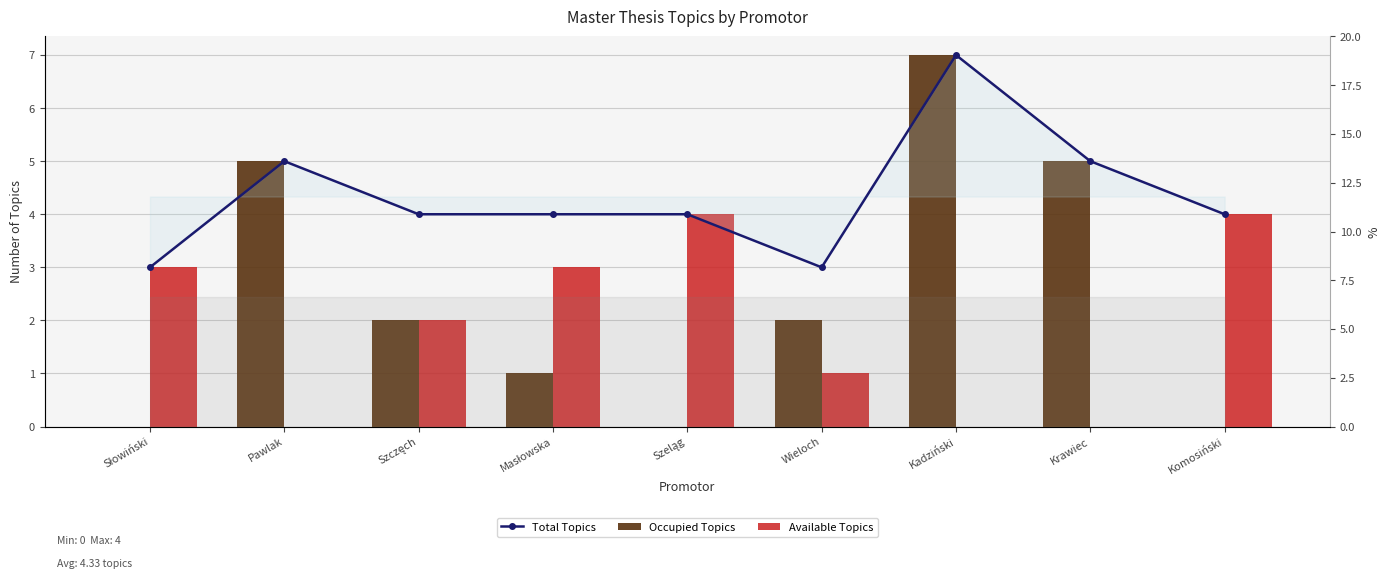

What are all the series names shown in the legend?

Total Topics, Occupied Topics, Available Topics